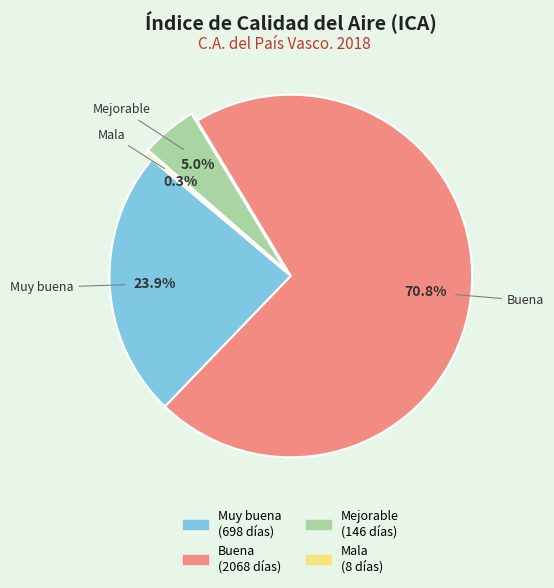

To the nearest percent, what is the average slice percentage?

25%